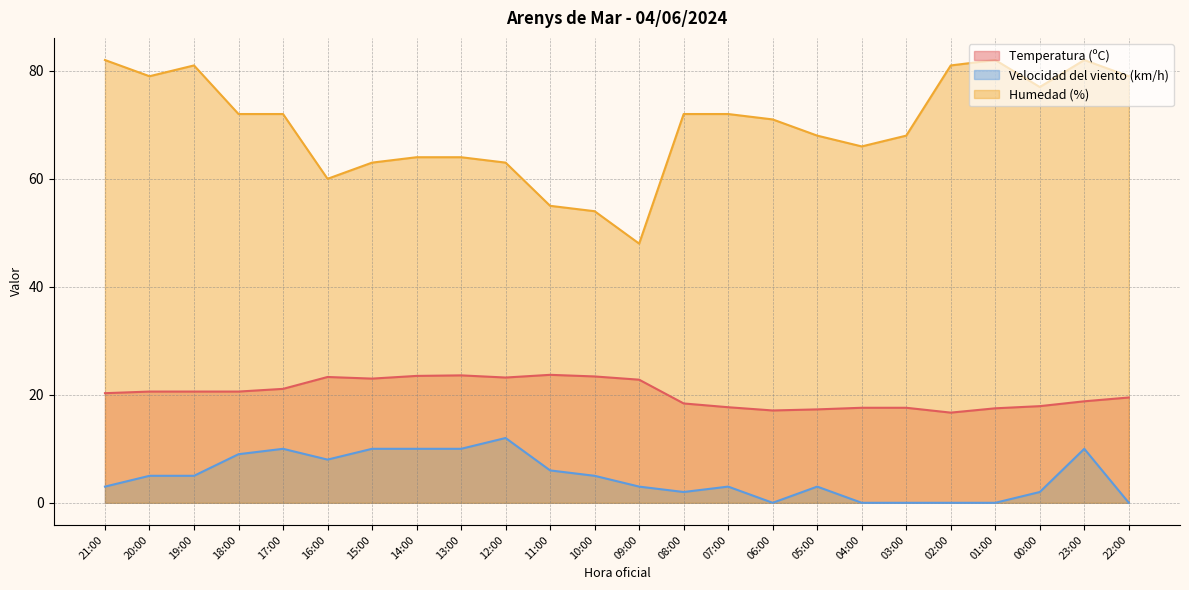

What is the average value of the Velocidad del viento (km/h) series?

4.8